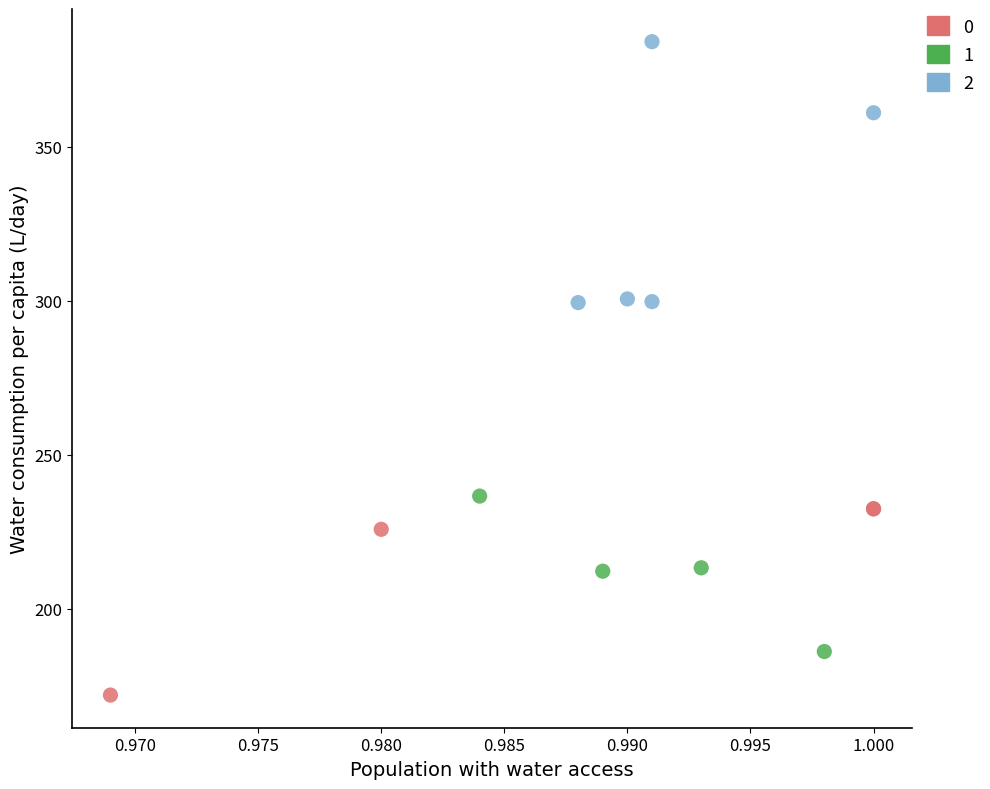

What are all the series names shown in the legend?

0, 1, 2